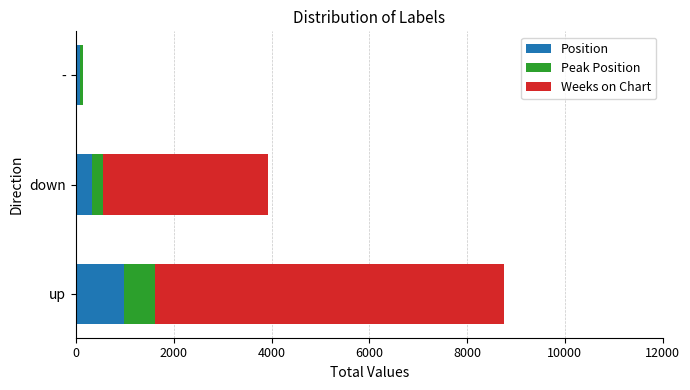

At which label does Position reach its peak?

up